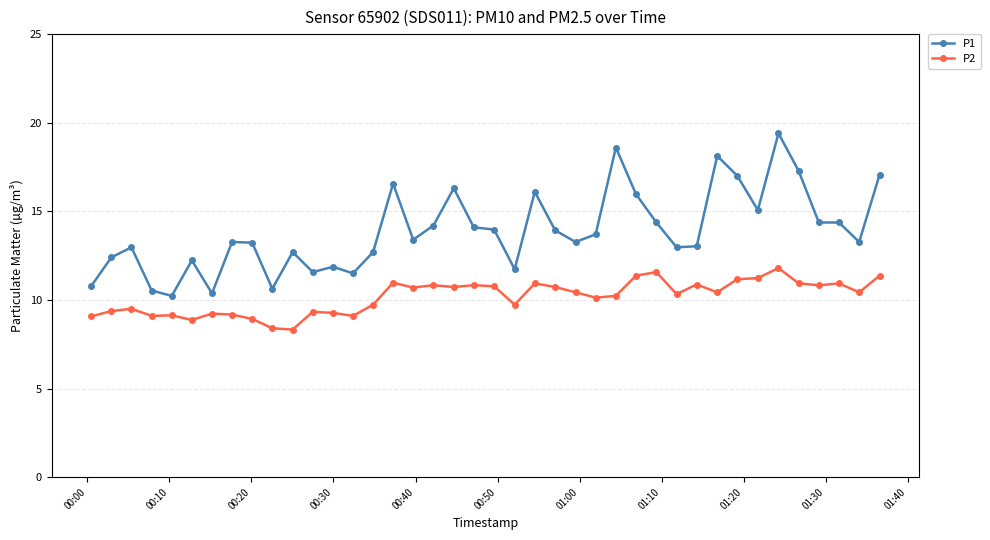

What is the maximum value for P2?

11.8